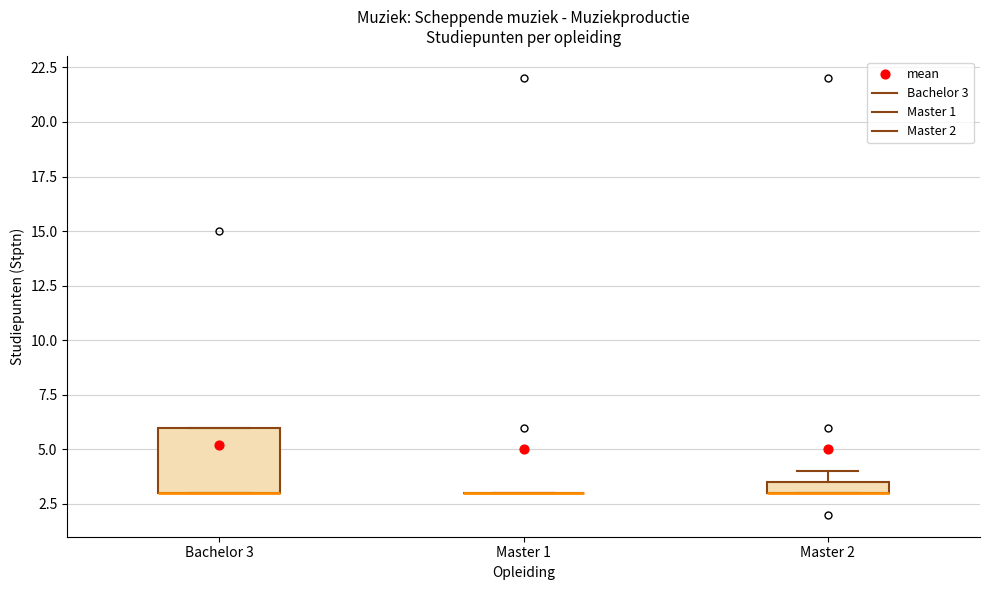

Comparing the boxes themselves (not the whiskers), which one is the tallest?

Bachelor 3